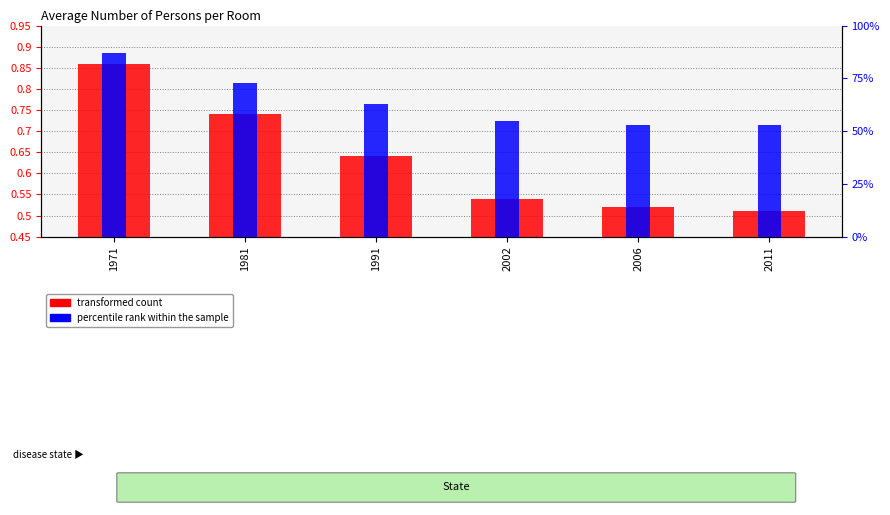

At how many categories does at least one series exceed 9?

6